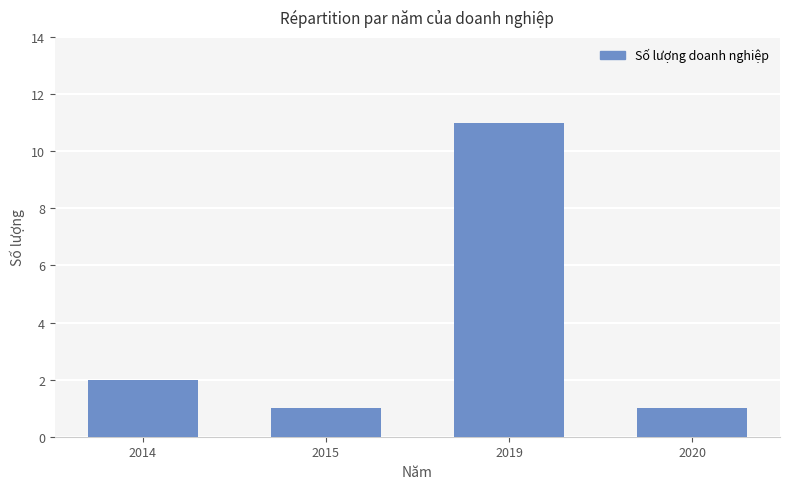

What is the sum of all values?

15